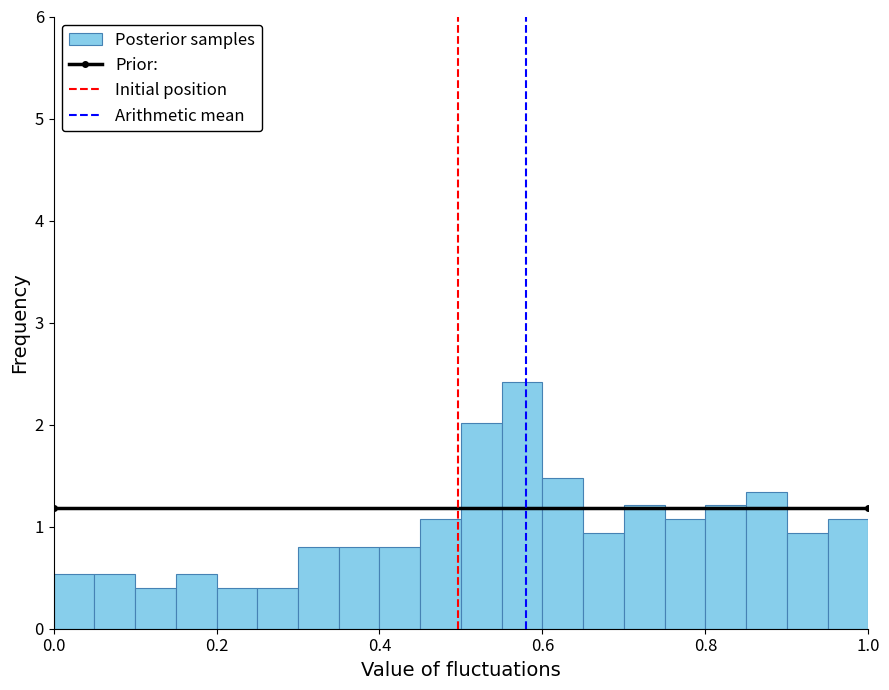

Read against the x-axis, roughly where is the centre of the tallest bar?

0.58